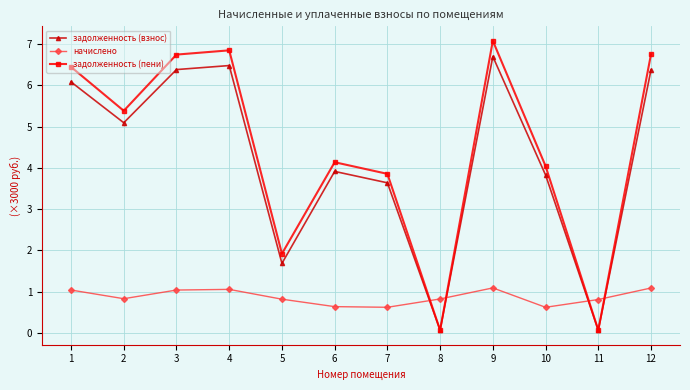

Is it true that задолженность (пени) equals 7.1 at 9?

True